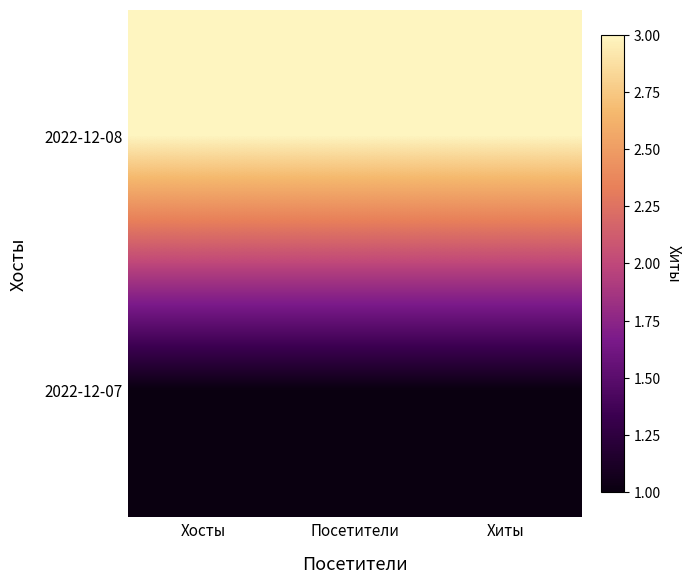

How many series are shown in this chart?

2